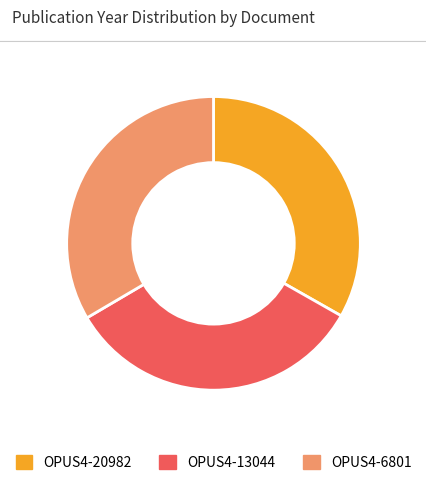

Do OPUS4-6801 and OPUS4-20982 together represent more than half of the pie?

Yes